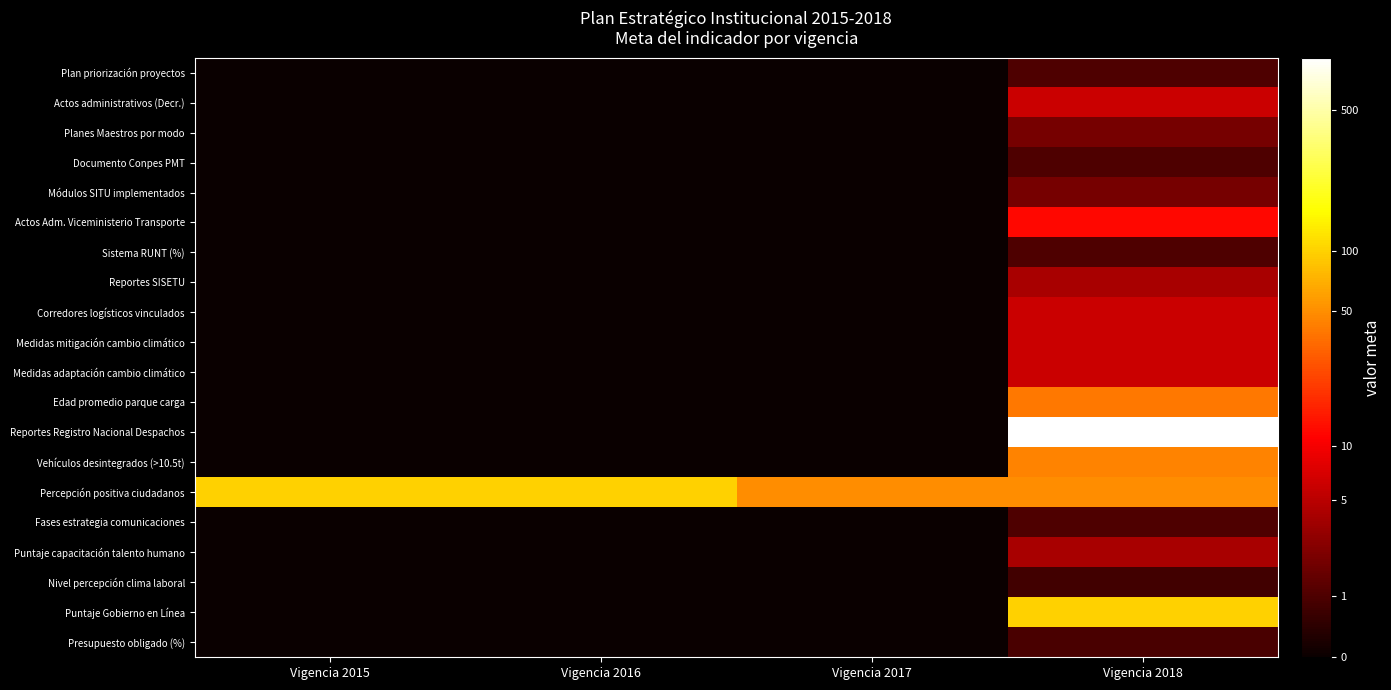

Reading left to right, what are all the values shown in this chart?

Plan priorización proyectos: Vigencia 2015=0.0	Vigencia 2016=0.0	Vigencia 2017=0.0	Vigencia 2018=0.7
Actos administrativos (Decr.): Vigencia 2015=0.0	Vigencia 2016=0.0	Vigencia 2017=0.0	Vigencia 2018=1.9
Planes Maestros por modo: Vigencia 2015=0.0	Vigencia 2016=0.0	Vigencia 2017=0.0	Vigencia 2018=1.1
Documento Conpes PMT: Vigencia 2015=0.0	Vigencia 2016=0.0	Vigencia 2017=0.0	Vigencia 2018=0.7
Módulos SITU implementados: Vigencia 2015=0.0	Vigencia 2016=0.0	Vigencia 2017=0.0	Vigencia 2018=1.1
Actos Adm. Viceministerio Transporte: Vigencia 2015=0.0	Vigencia 2016=0.0	Vigencia 2017=0.0	Vigencia 2018=2.6
Sistema RUNT (%): Vigencia 2015=0.0	Vigencia 2016=0.0	Vigencia 2017=0.0	Vigencia 2018=0.7
Reportes SISETU: Vigencia 2015=0.0	Vigencia 2016=0.0	Vigencia 2017=0.0	Vigencia 2018=1.6
Corredores logísticos vinculados: Vigencia 2015=0.0	Vigencia 2016=0.0	Vigencia 2017=0.0	Vigencia 2018=1.9
Medidas mitigación cambio climático: Vigencia 2015=0.0	Vigencia 2016=0.0	Vigencia 2017=0.0	Vigencia 2018=1.9
Medidas adaptación cambio climático: Vigencia 2015=0.0	Vigencia 2016=0.0	Vigencia 2017=0.0	Vigencia 2018=1.9
Edad promedio parque carga: Vigencia 2015=0.0	Vigencia 2016=0.0	Vigencia 2017=0.0	Vigencia 2018=3.7
Reportes Registro Nacional Despachos: Vigencia 2015=0.0	Vigencia 2016=0.0	Vigencia 2017=0.0	Vigencia 2018=6.8
Vehículos desintegrados (>10.5t): Vigencia 2015=0.0	Vigencia 2016=0.0	Vigencia 2017=0.0	Vigencia 2018=3.8
Percepción positiva ciudadanos: Vigencia 2015=4.6	Vigencia 2016=4.6	Vigencia 2017=3.9	Vigencia 2018=3.9
Fases estrategia comunicaciones: Vigencia 2015=0.0	Vigencia 2016=0.0	Vigencia 2017=0.0	Vigencia 2018=0.7
Puntaje capacitación talento humano: Vigencia 2015=0.0	Vigencia 2016=0.0	Vigencia 2017=0.0	Vigencia 2018=1.6
Nivel percepción clima laboral: Vigencia 2015=0.0	Vigencia 2016=0.0	Vigencia 2017=0.0	Vigencia 2018=0.6
Puntaje Gobierno en Línea: Vigencia 2015=0.0	Vigencia 2016=0.0	Vigencia 2017=0.0	Vigencia 2018=4.6
Presupuesto obligado (%): Vigencia 2015=0.0	Vigencia 2016=0.0	Vigencia 2017=0.0	Vigencia 2018=0.6